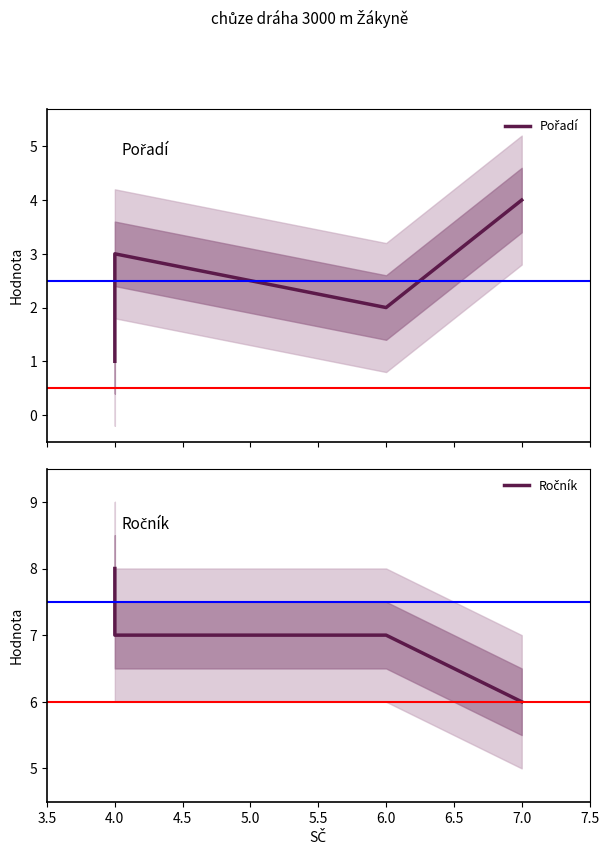

True or false: Ročník and Pořadí cross at least once.

False